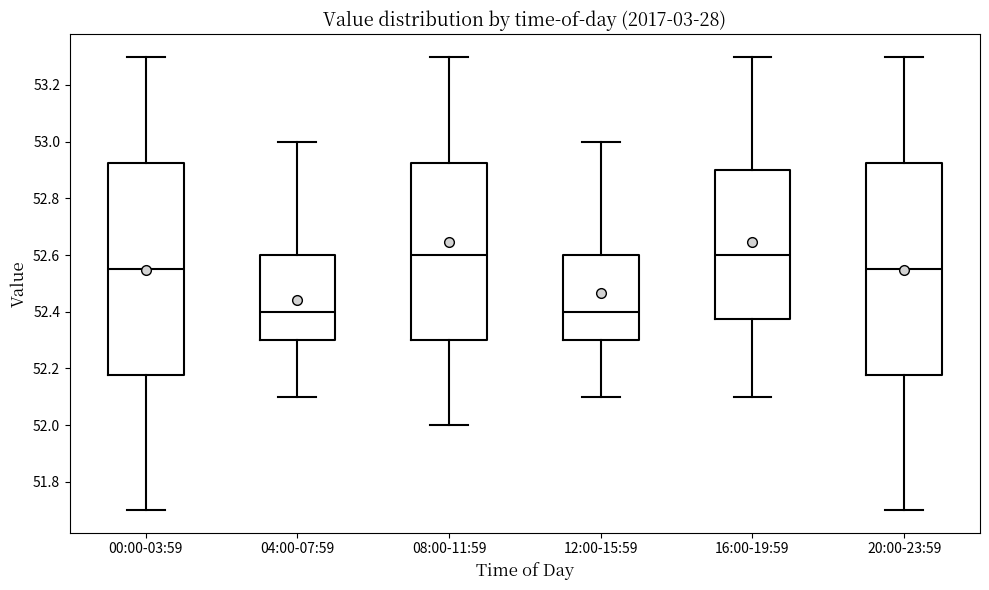

Reading left to right, transcribe this box plot: for each box, give where its median line is, the range the box spans, and where its two whiskers end, as read against the y-axis. The values are not printed on the chart, so give them approximately, as read against the axis.

00:00-03:59: median 52.56, box 52.18 to 52.92, whiskers 51.70 to 53.30
04:00-07:59: median 52.40, box 52.30 to 52.60, whiskers 52.10 to 53.00
08:00-11:59: median 52.60, box 52.30 to 52.92, whiskers 52.00 to 53.30
12:00-15:59: median 52.40, box 52.30 to 52.60, whiskers 52.10 to 53.00
16:00-19:59: median 52.60, box 52.38 to 52.90, whiskers 52.10 to 53.30
20:00-23:59: median 52.56, box 52.18 to 52.92, whiskers 51.70 to 53.30